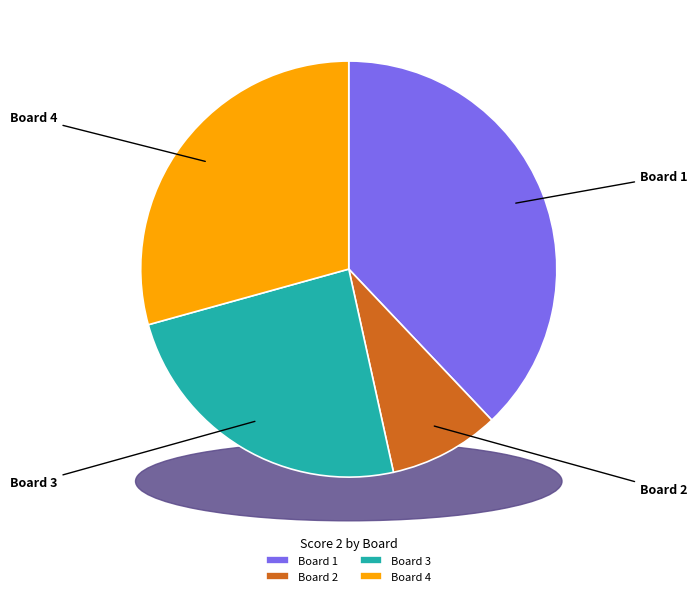

Which slice is the largest?

Board 1